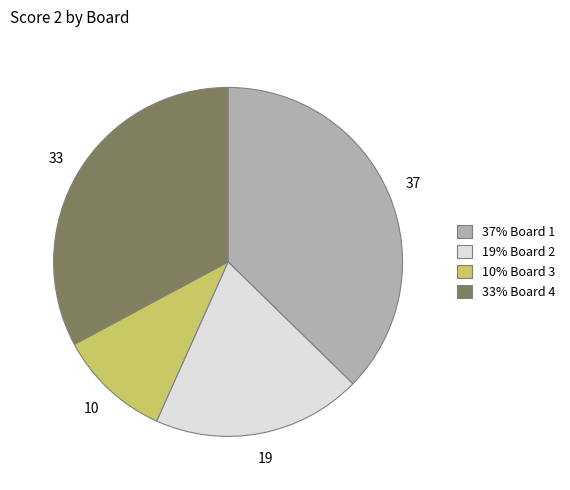

Is there any slice that represents more than half of the pie?

No